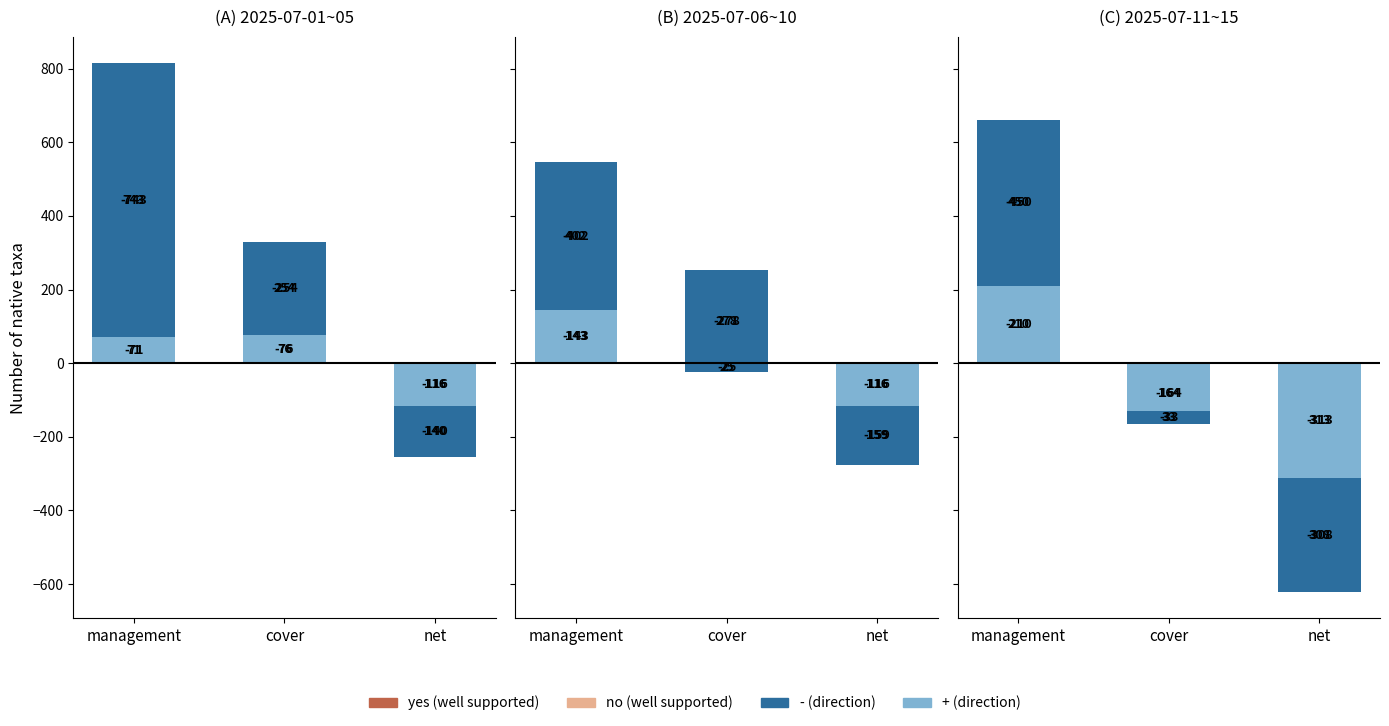

At which category is the sum across all series the highest?

management